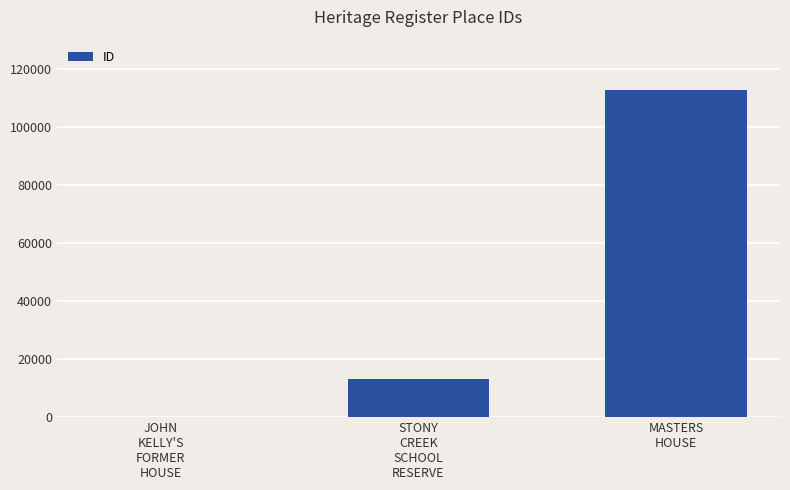

True or false: the data shows 149 at JOHN
KELLY'S
FORMER
HOUSE.

True